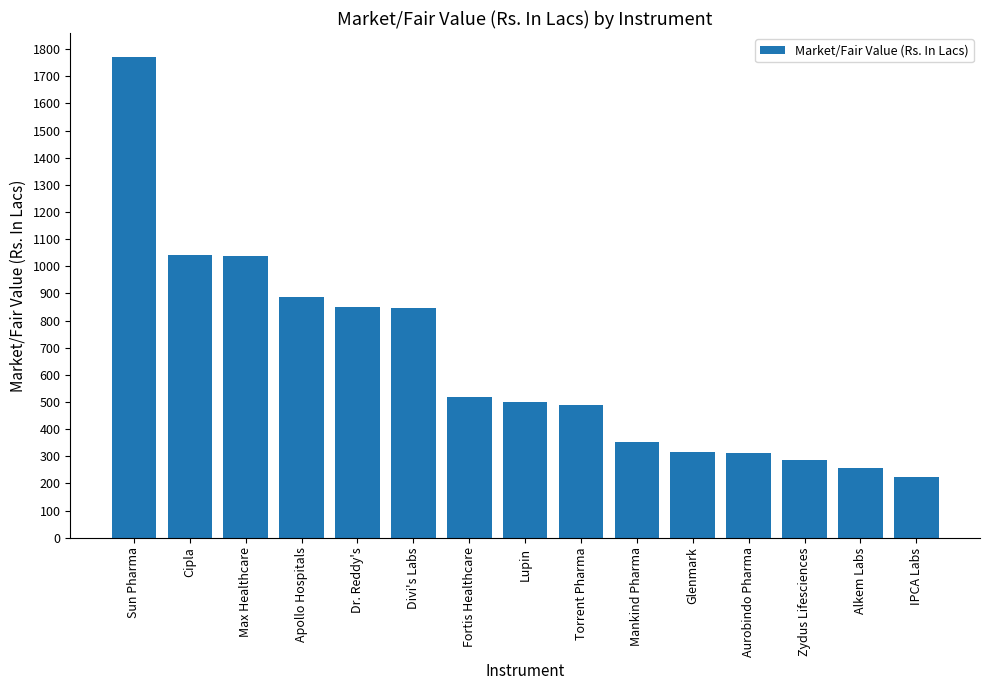

What is the label of the 10th bar from the right?

Divi's Labs